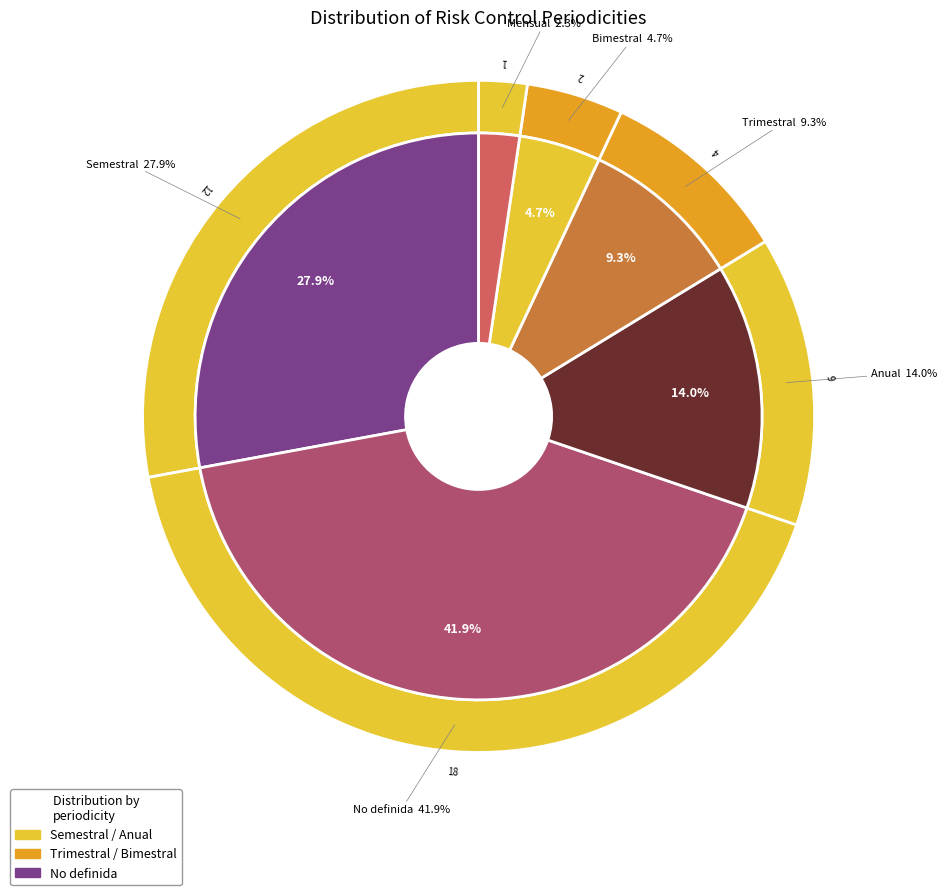

What is the change in value from Semestral to Trimestral?

-8